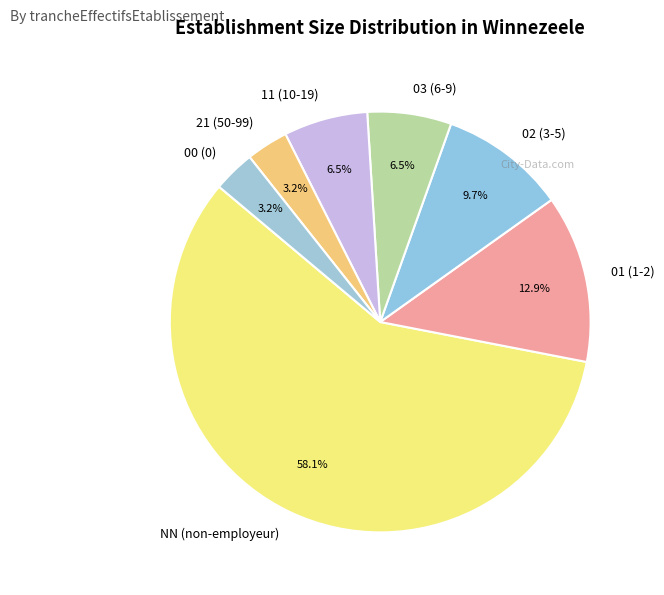

How many slices are in this pie chart?

7